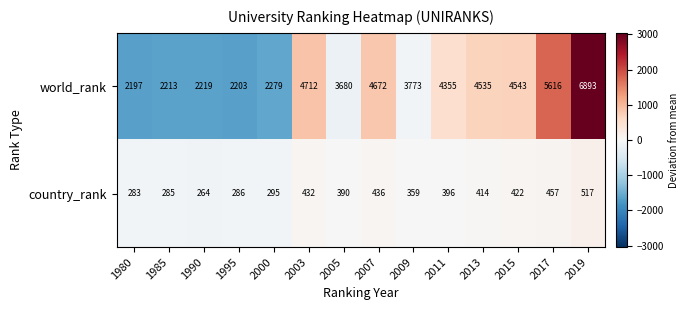

The value of country_rank at 2017 is 457. True or false?

True